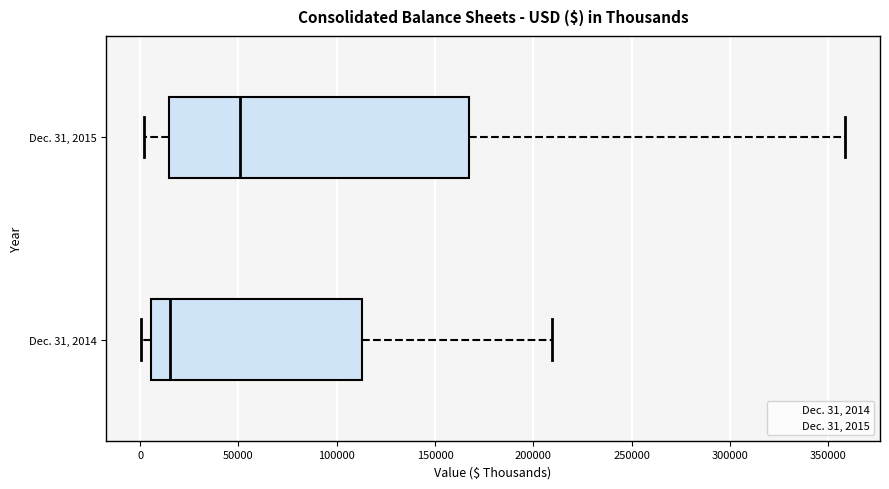

Which box's median line is the furthest to the right?

Dec. 31, 2015